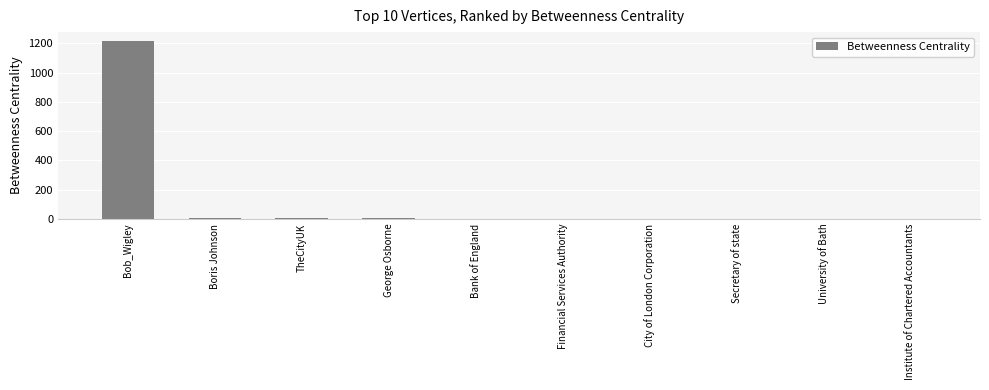

Are the bars horizontal?

No